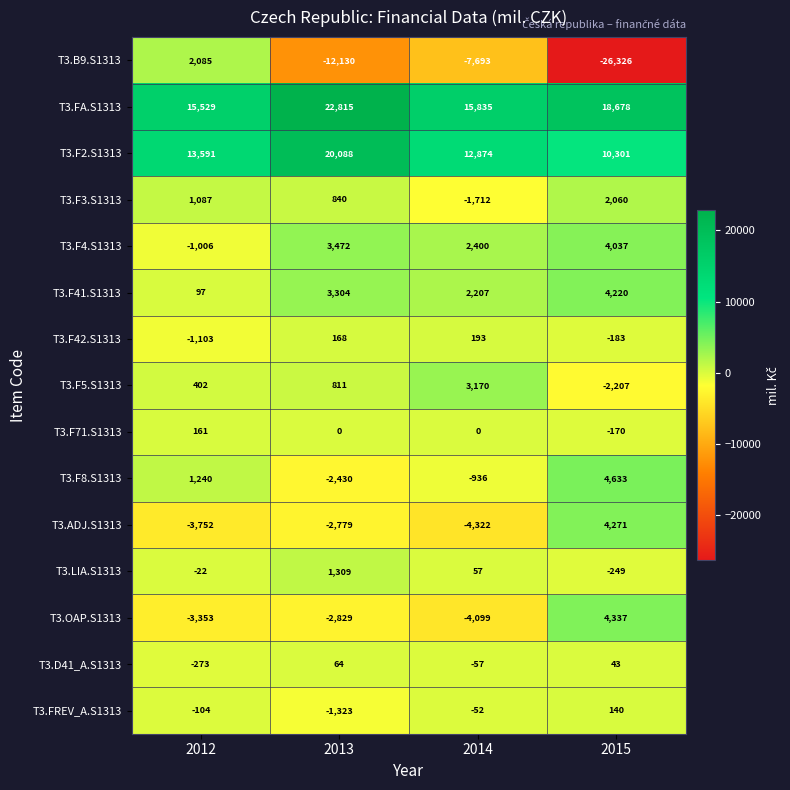

Which series has the largest total across all categories?

T3.FA.S1313